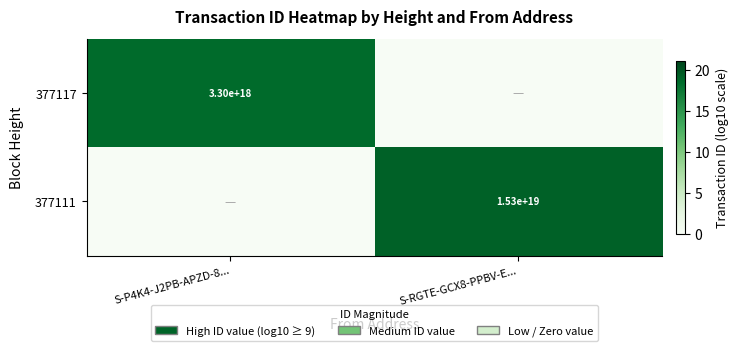

The value of 377117 at S-P4K4-J2PB-APZD-8... is 4982231519494515712. True or false?

False